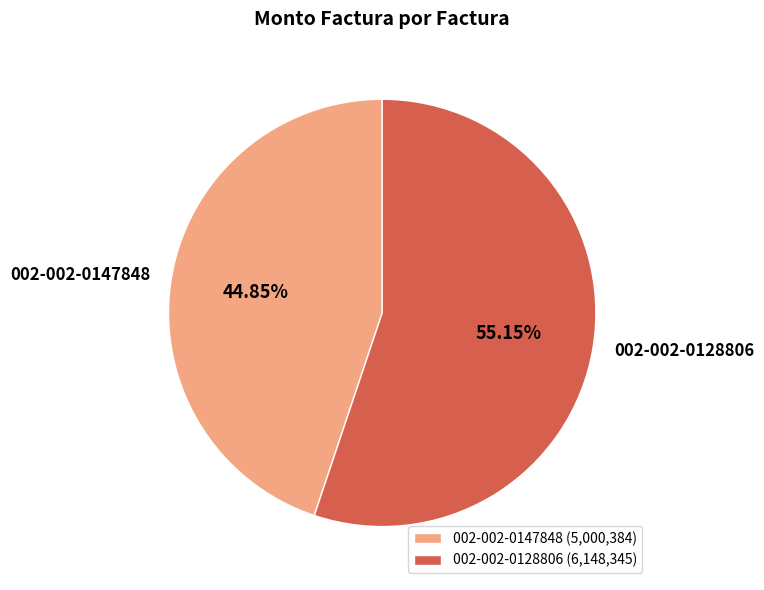

What percentage is the 002-002-0147848 slice, to the nearest percent?

45%